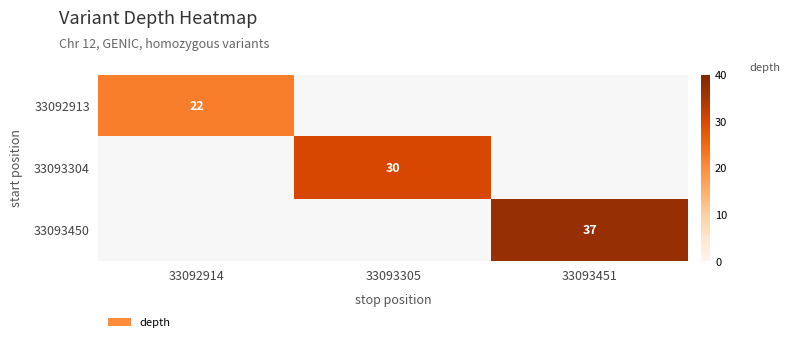

The value of 33092913 at 33092914 is 9. True or false?

False